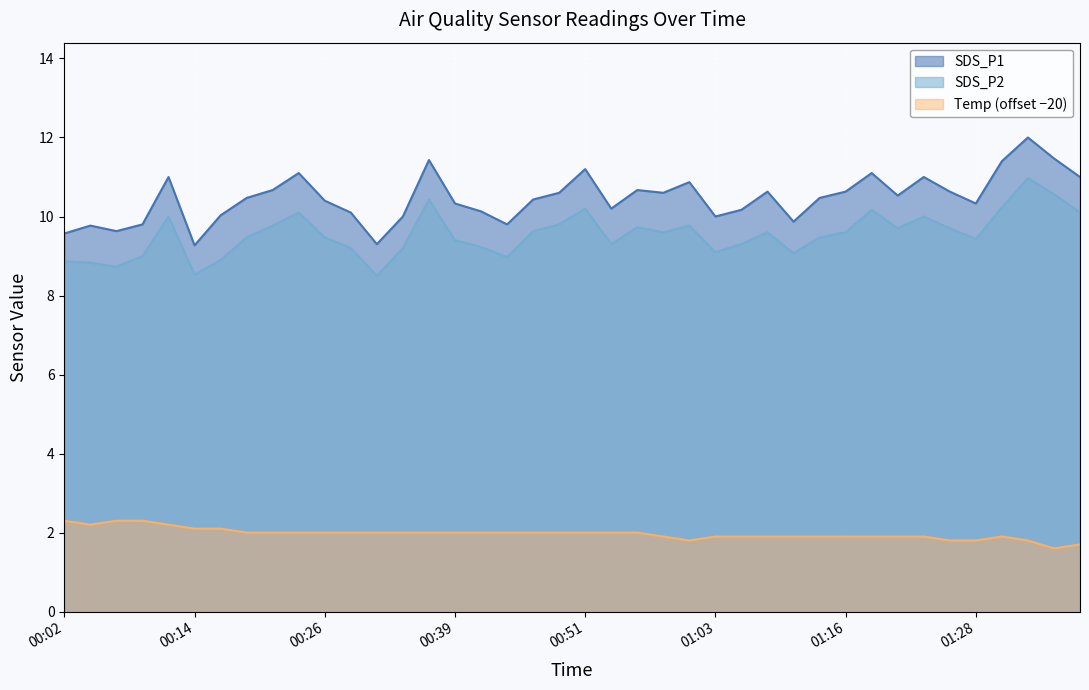

What is the label of the 39th point from the left?

01:35